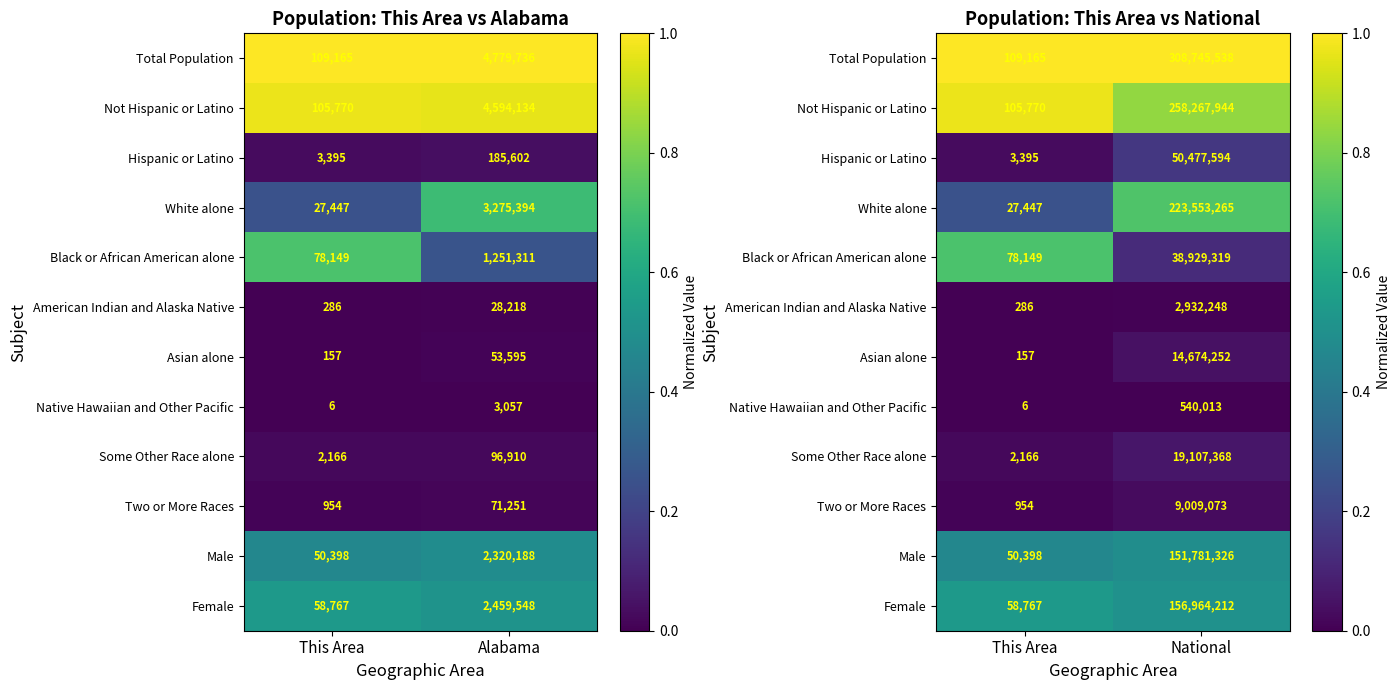

What is the average value of the Female series?

0.5